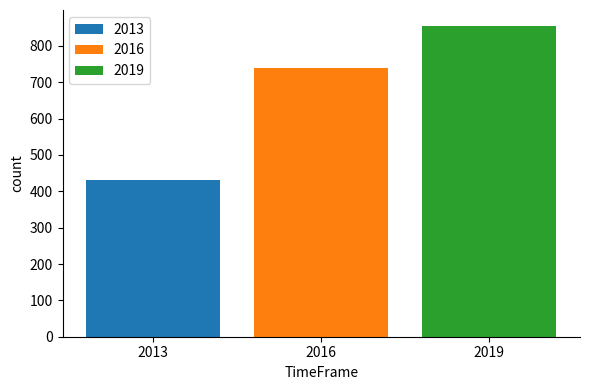

The 2019 series shows 414 at 2016. True or false?

False